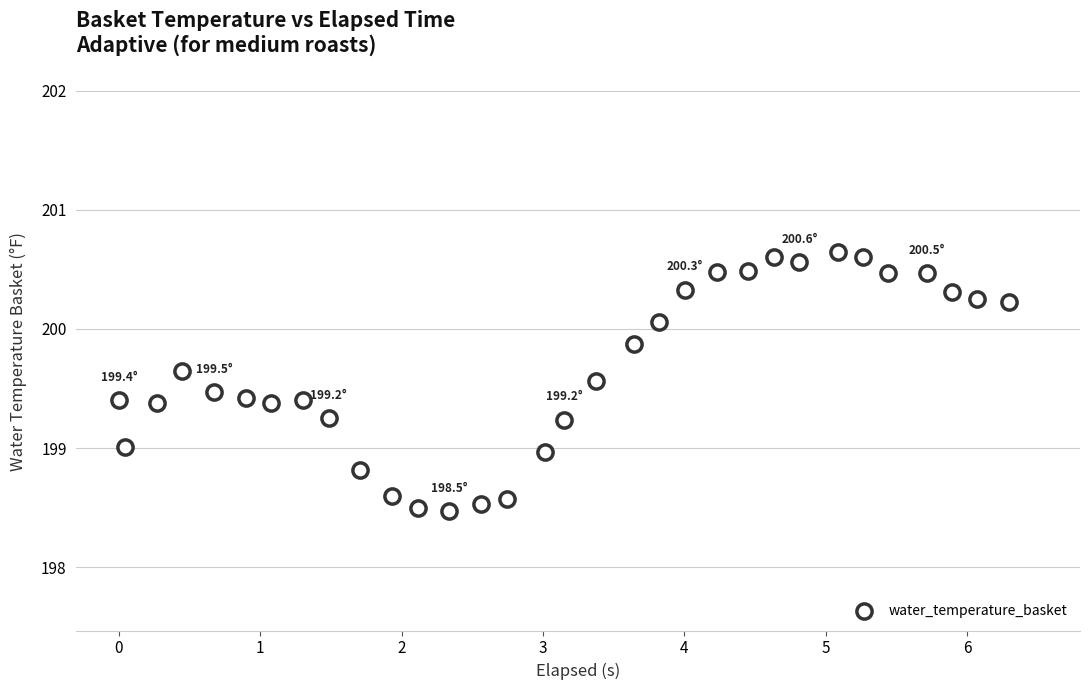

What is the range of Y values (max minus min)?

2.2